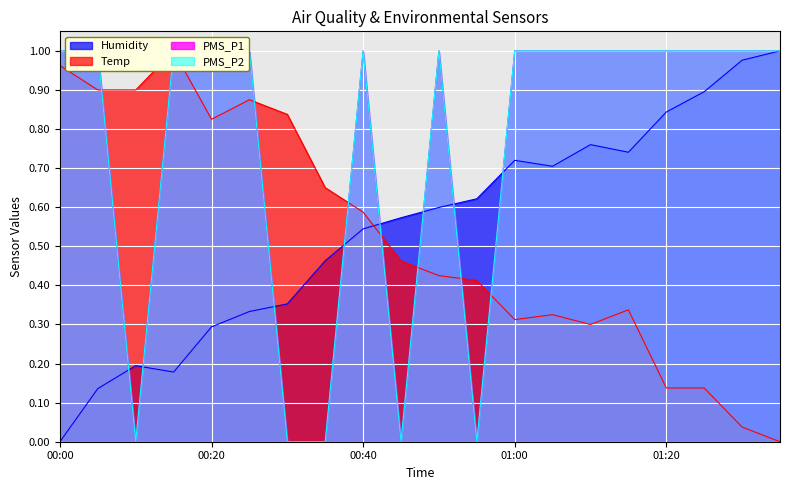

What is the label of the 7th point from the left?

00:30